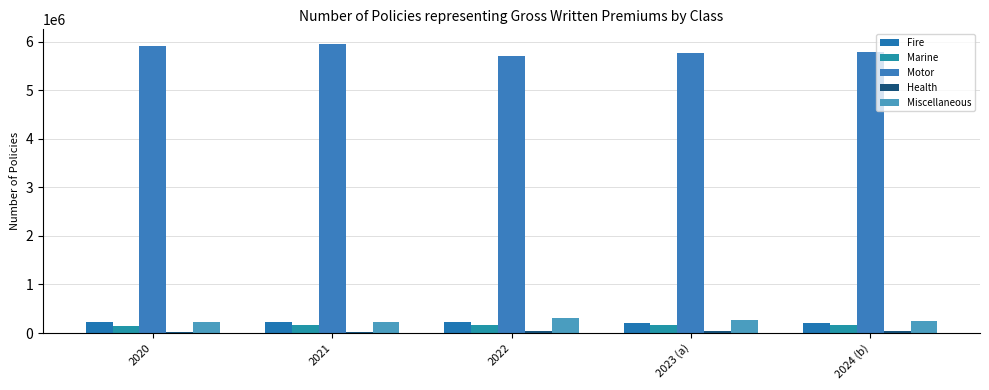

True or false: Marine has a value of 137093 at 2020.

True